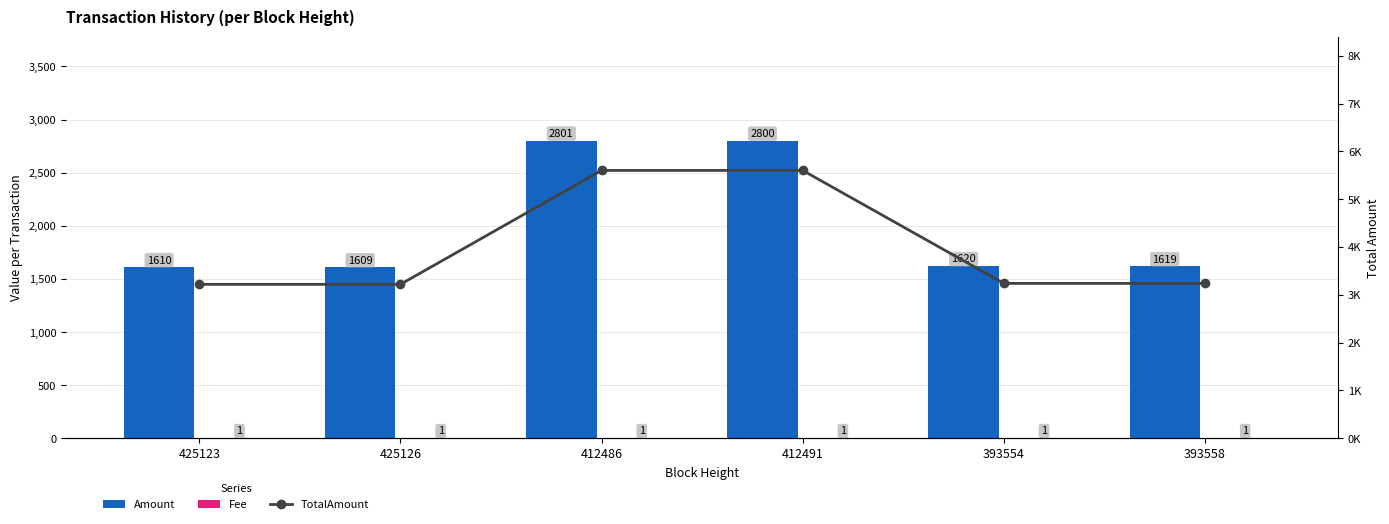

Between 393558 and 393554, which is larger?

393554